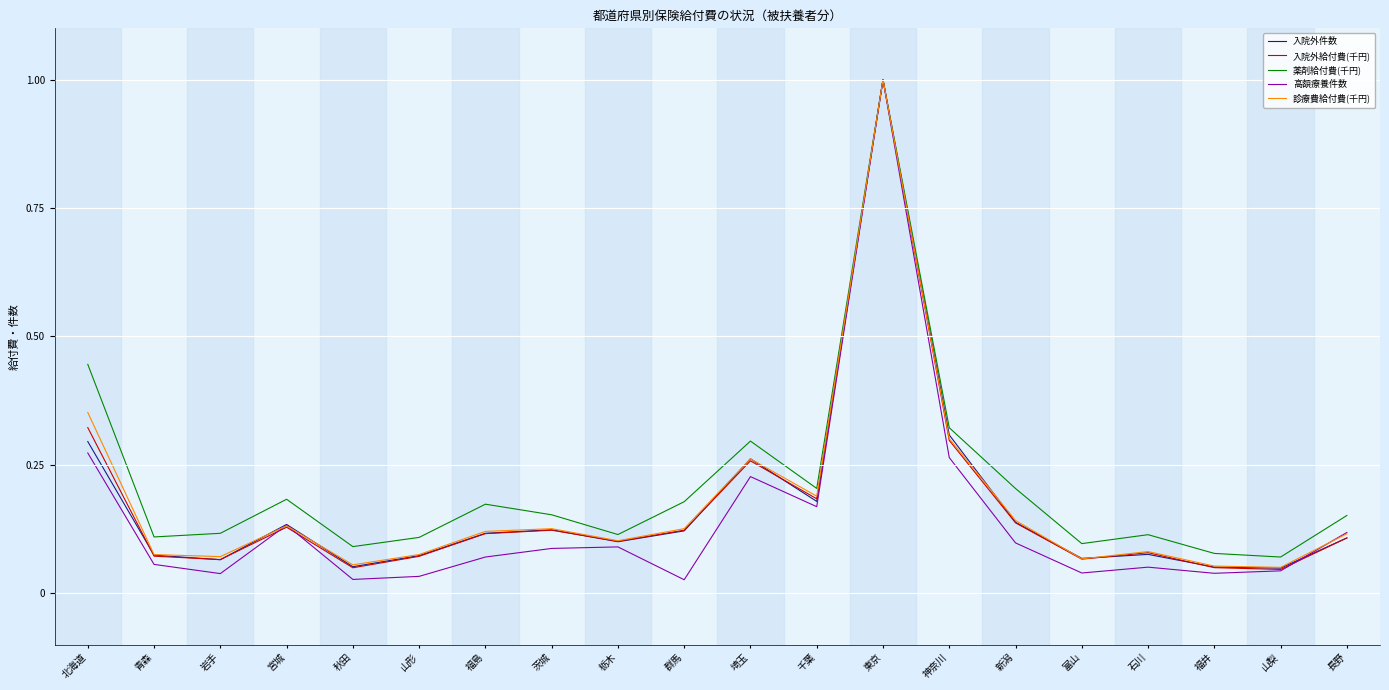

How many distinct data groups are displayed?

5